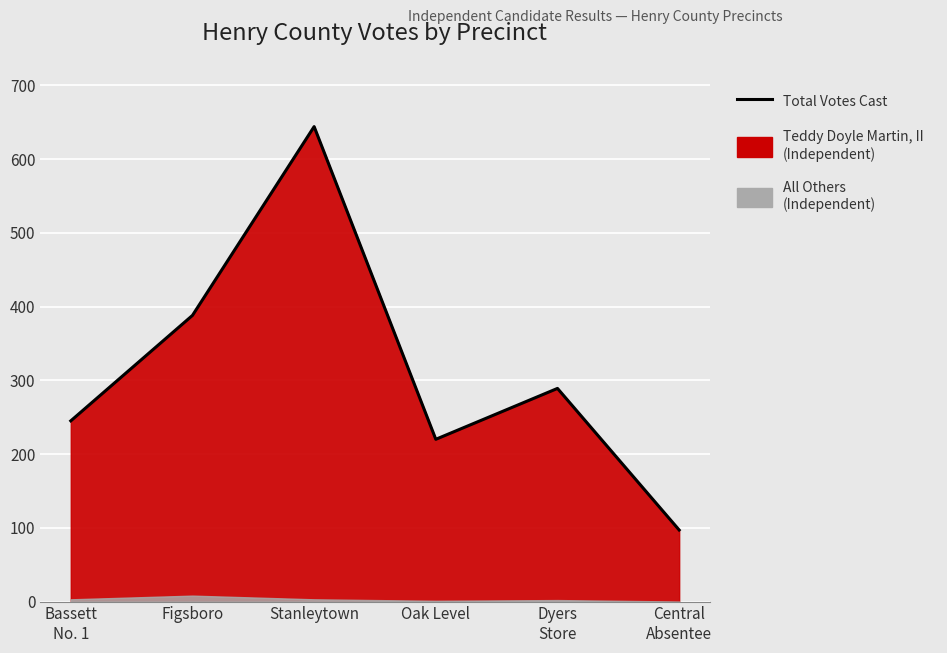

What is the change in value from Bassett
No. 1 to Oak Level?

-25